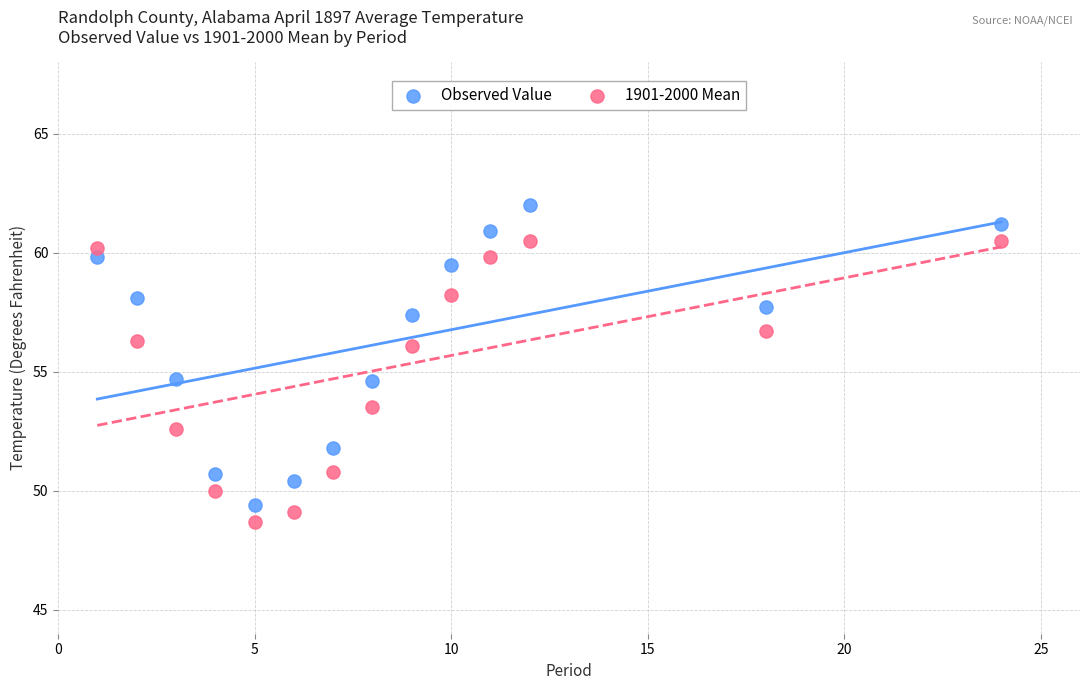

Across all data points, what is the range of Y values (max minus min)?

13.3